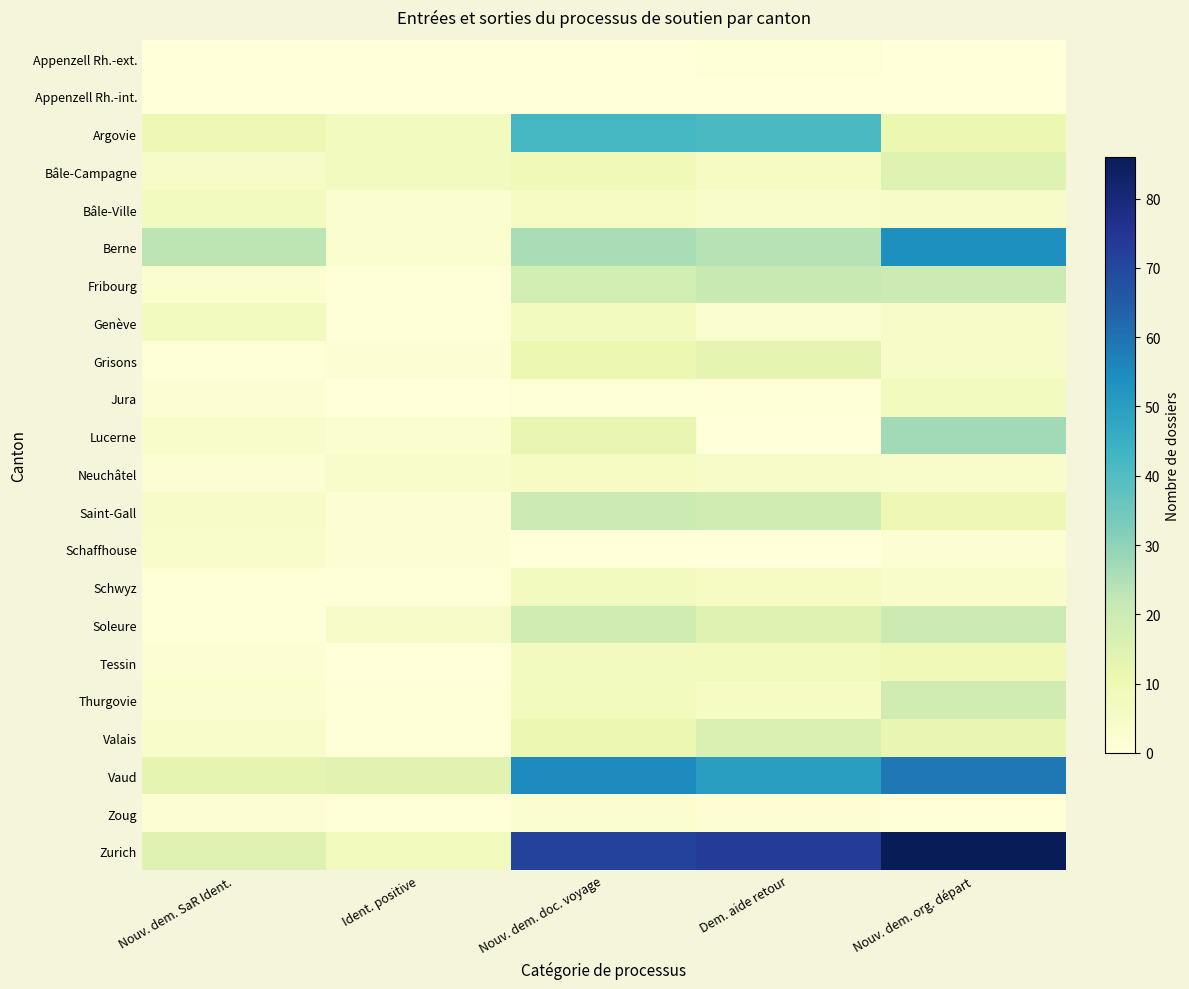

Rank the series by their maximum value, from lowest to highest.

Appenzell Rh.-int., Appenzell Rh.-ext., Zoug, Schaffhouse, Neuchâtel, Bâle-Ville, Genève, Jura, Schwyz, Tessin, Grisons, Bâle-Campagne, Valais, Thurgovie, Saint-Gall, Soleure, Fribourg, Lucerne, Argovie, Berne, Vaud, Zurich